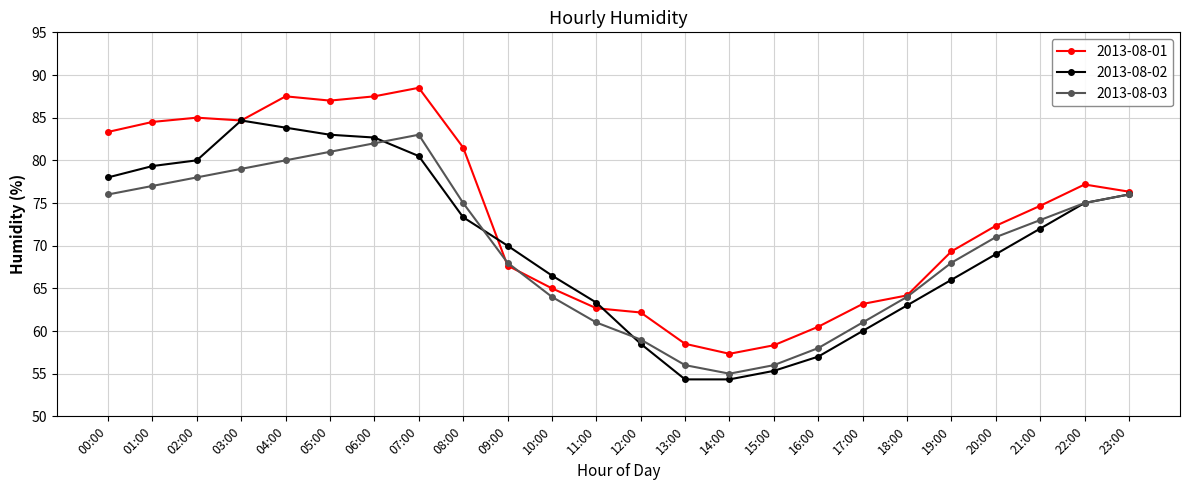

Read the 2013-08-01 value at 01:00.

84.5